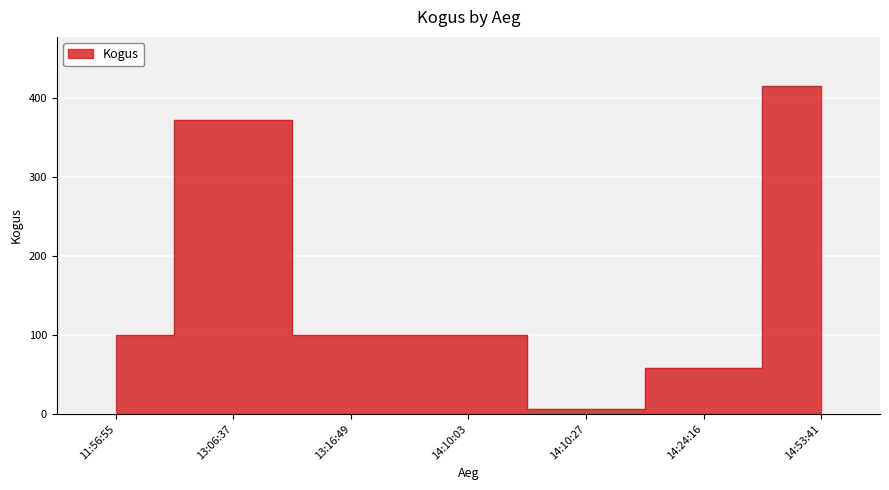

How many values are below 100?

2